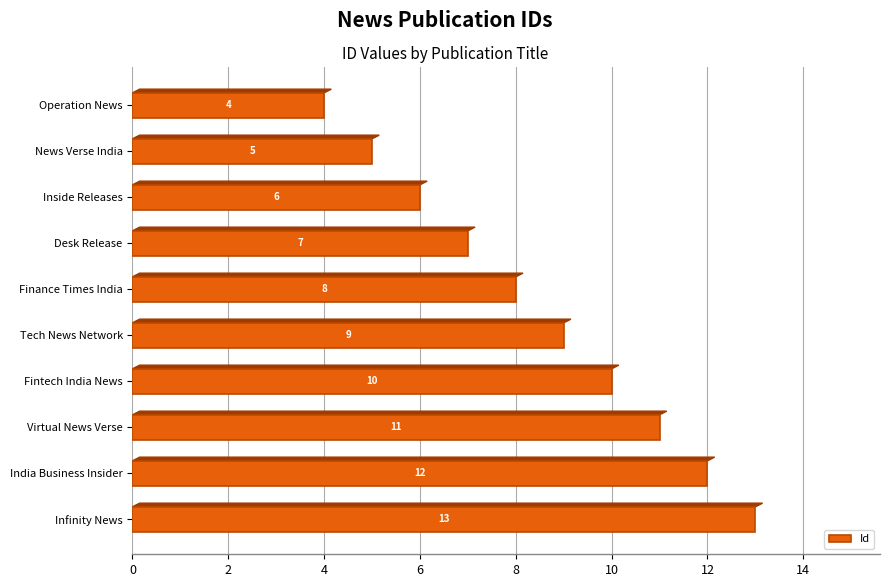

What is the change in value from Finance Times India to Tech News Network?

+1